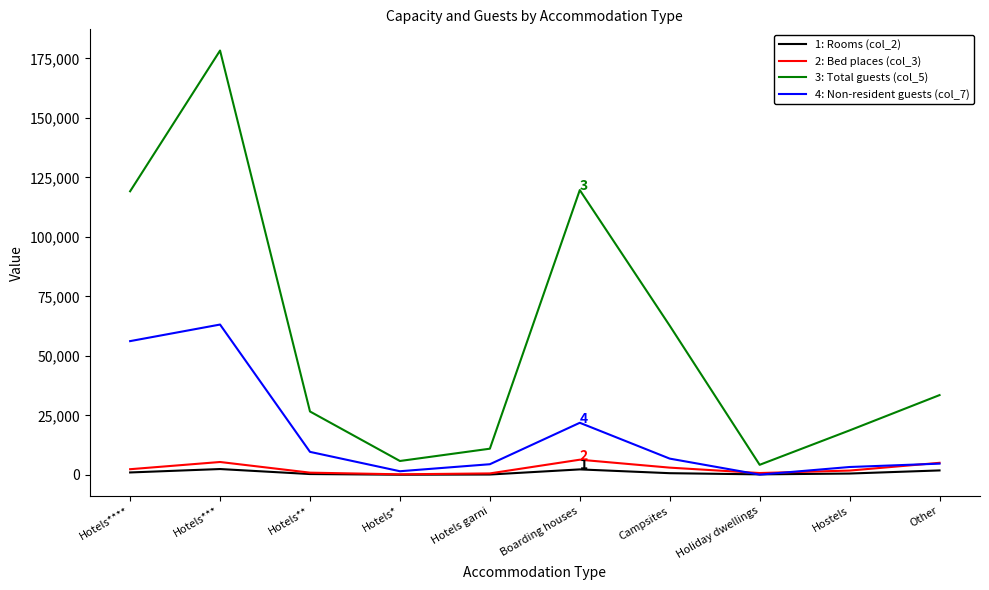

What is the maximum value shown in the chart?

178302